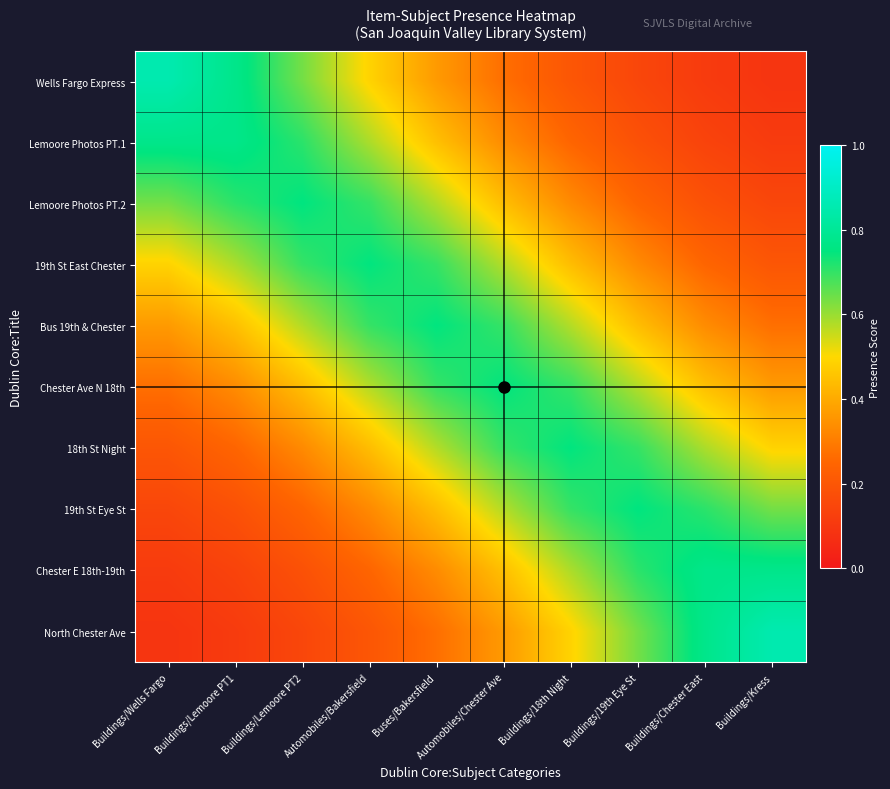

What is the spread (max minus min) of values at Buildings/Lemoore PT1?

0.7